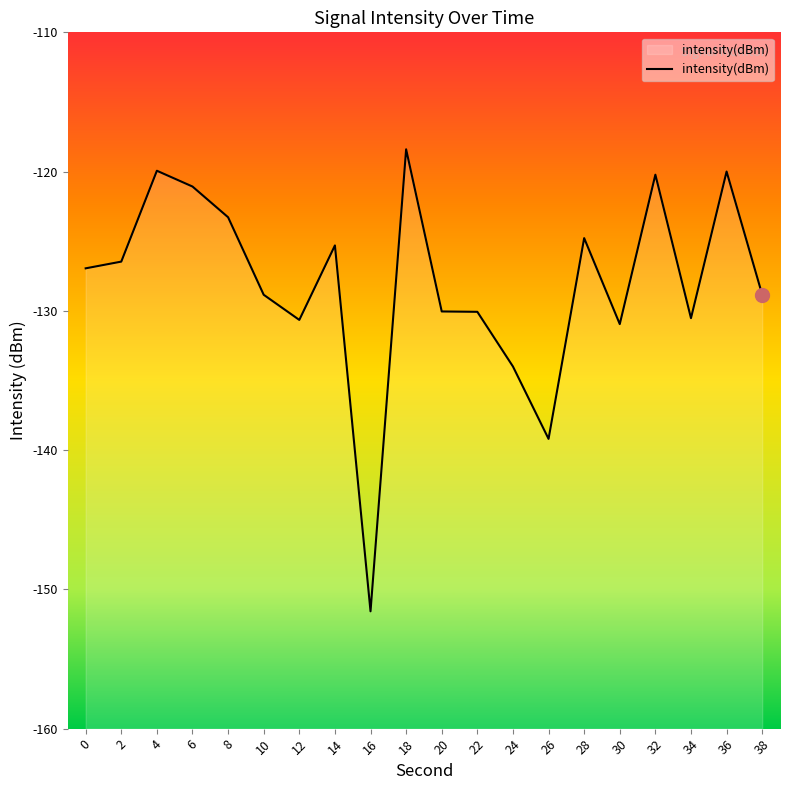

Where is the first local maximum?

4